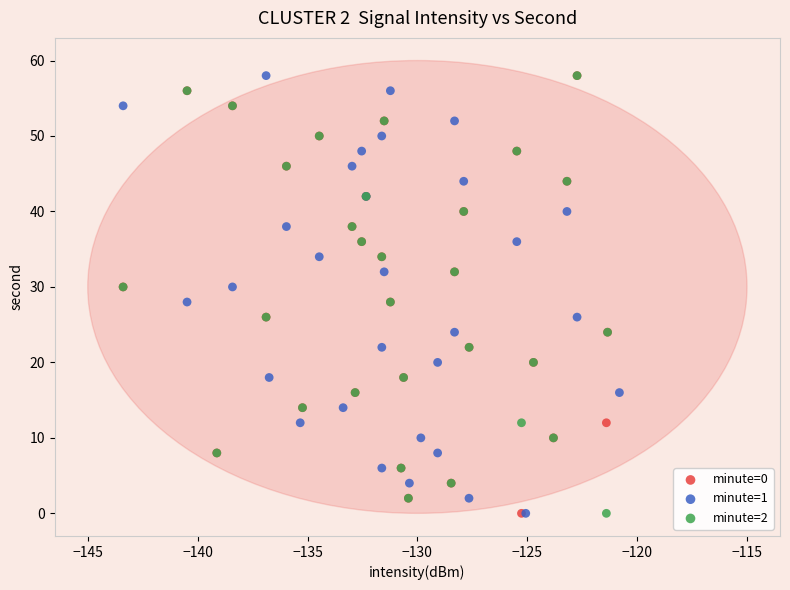

What are all the series names shown in the legend?

minute=0, minute=1, minute=2